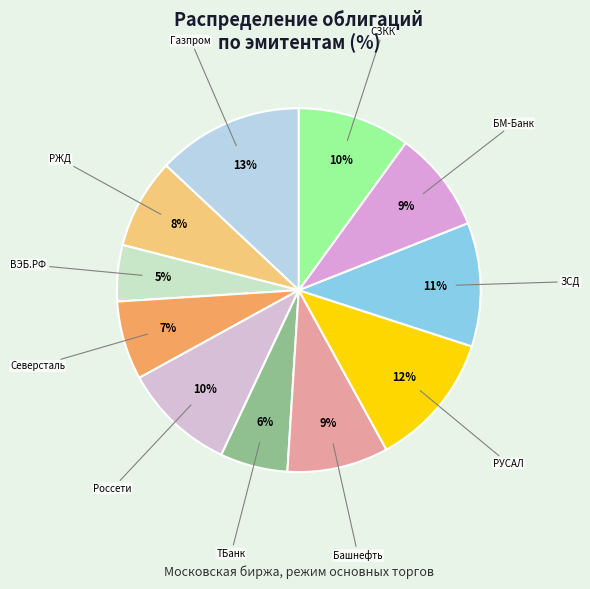

Count the number of slices in the pie.

11